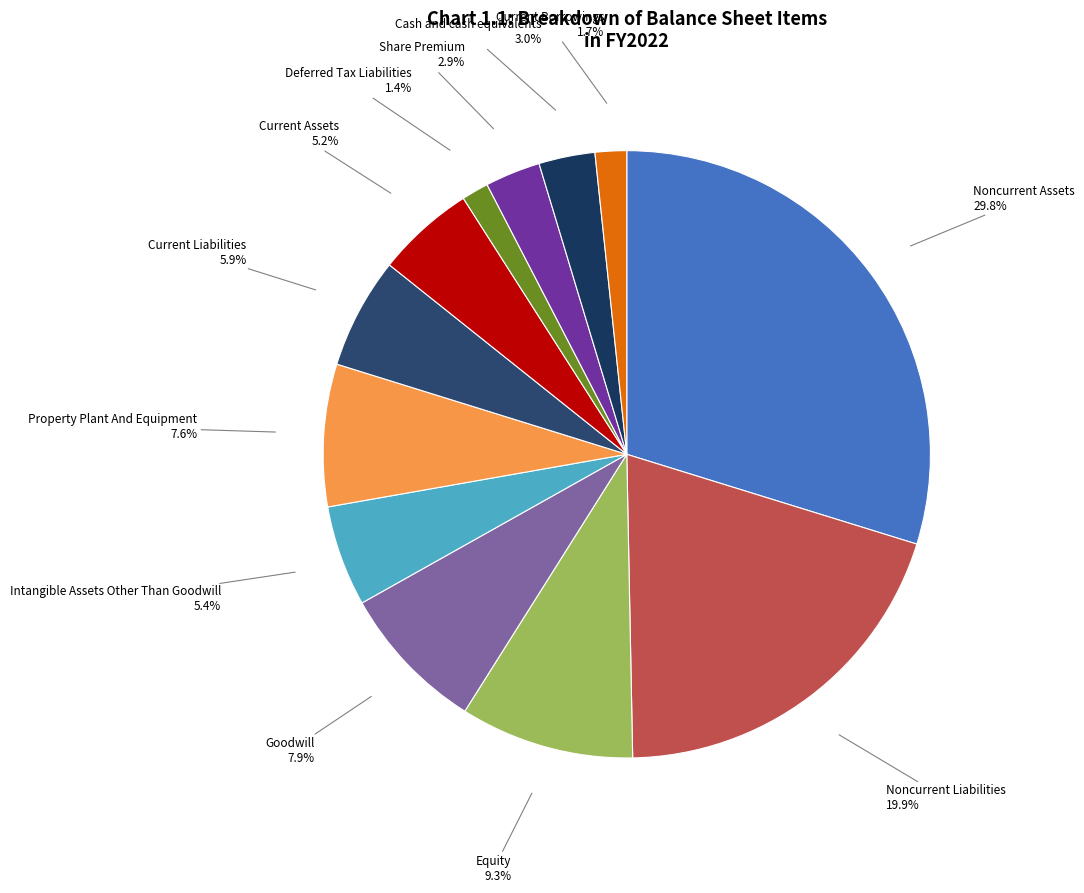

Does any single category account for the majority?

No